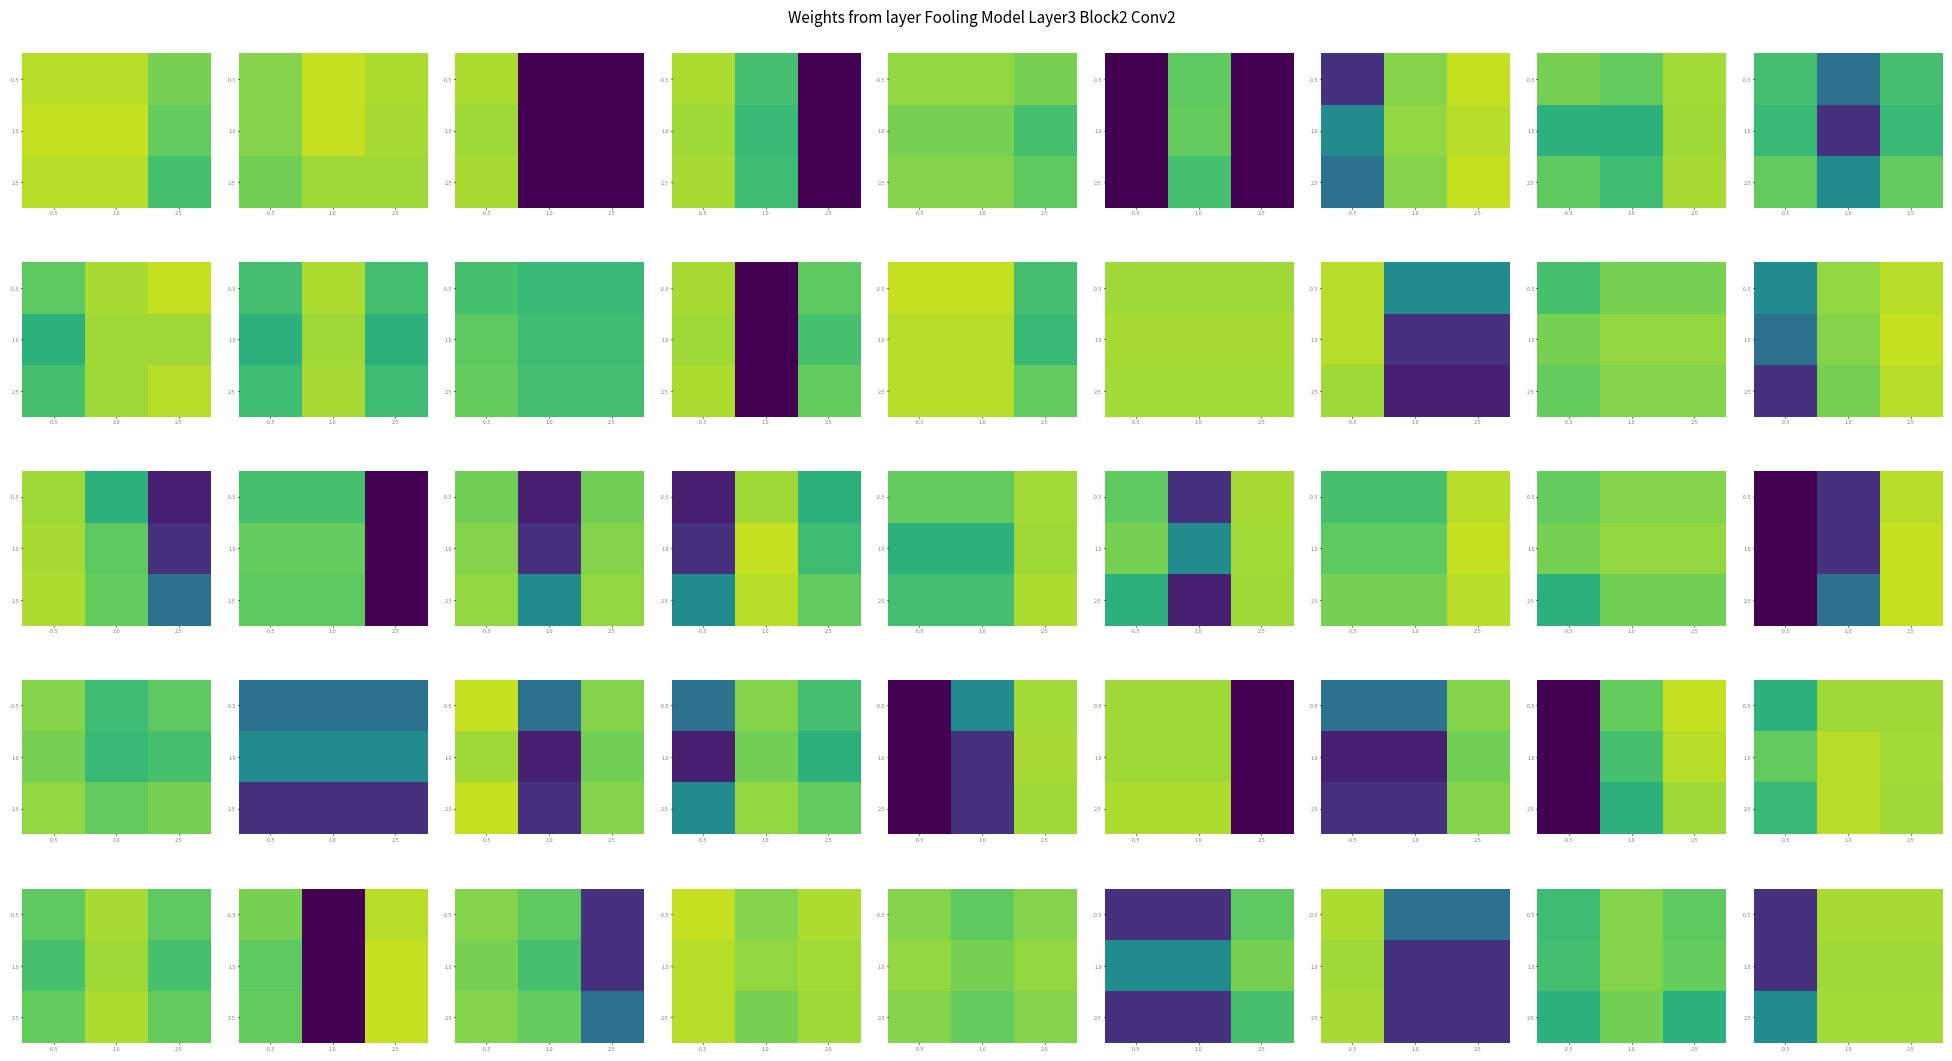

What is the difference between the highest and lowest values at -0.5?

19.0